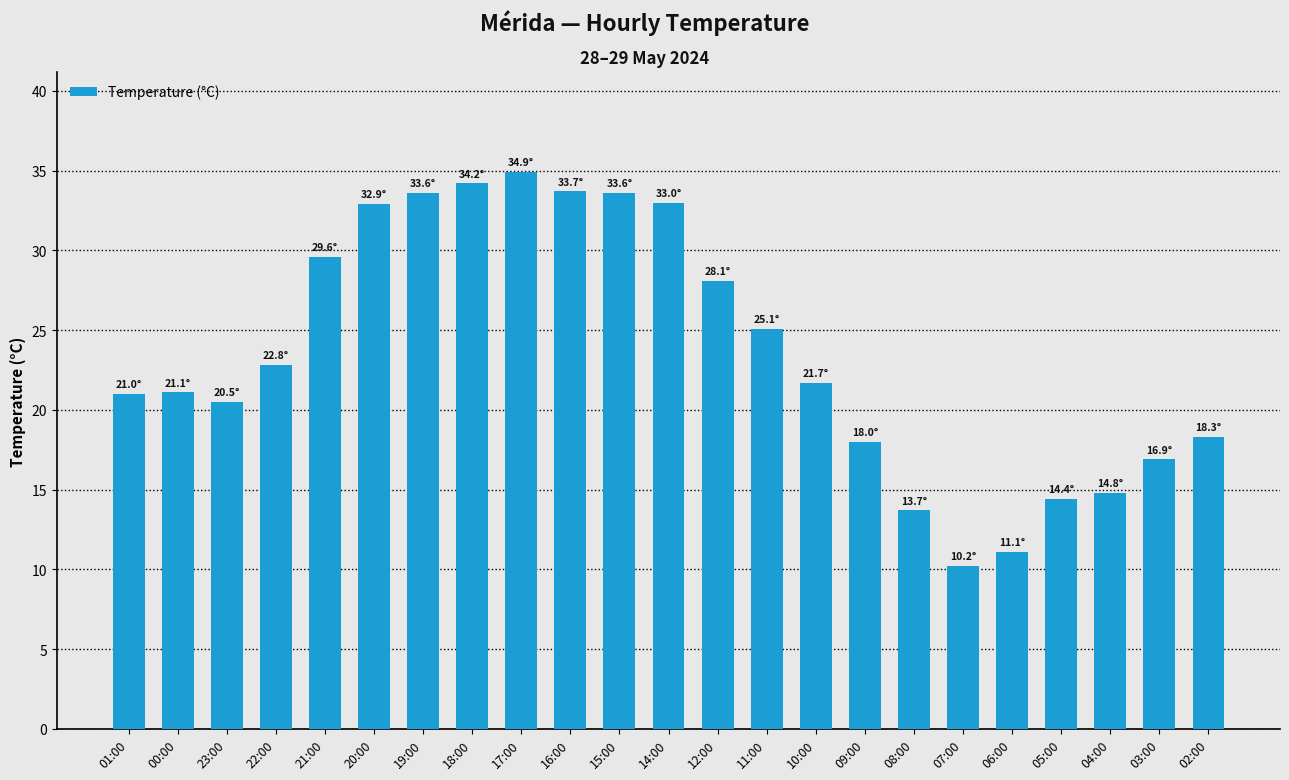

Does the chart contain stacked bars?

No